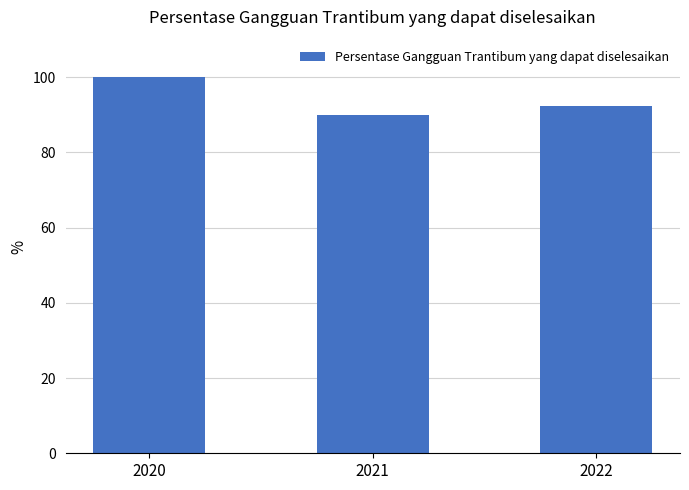

Which category has the highest value across all series?

2020